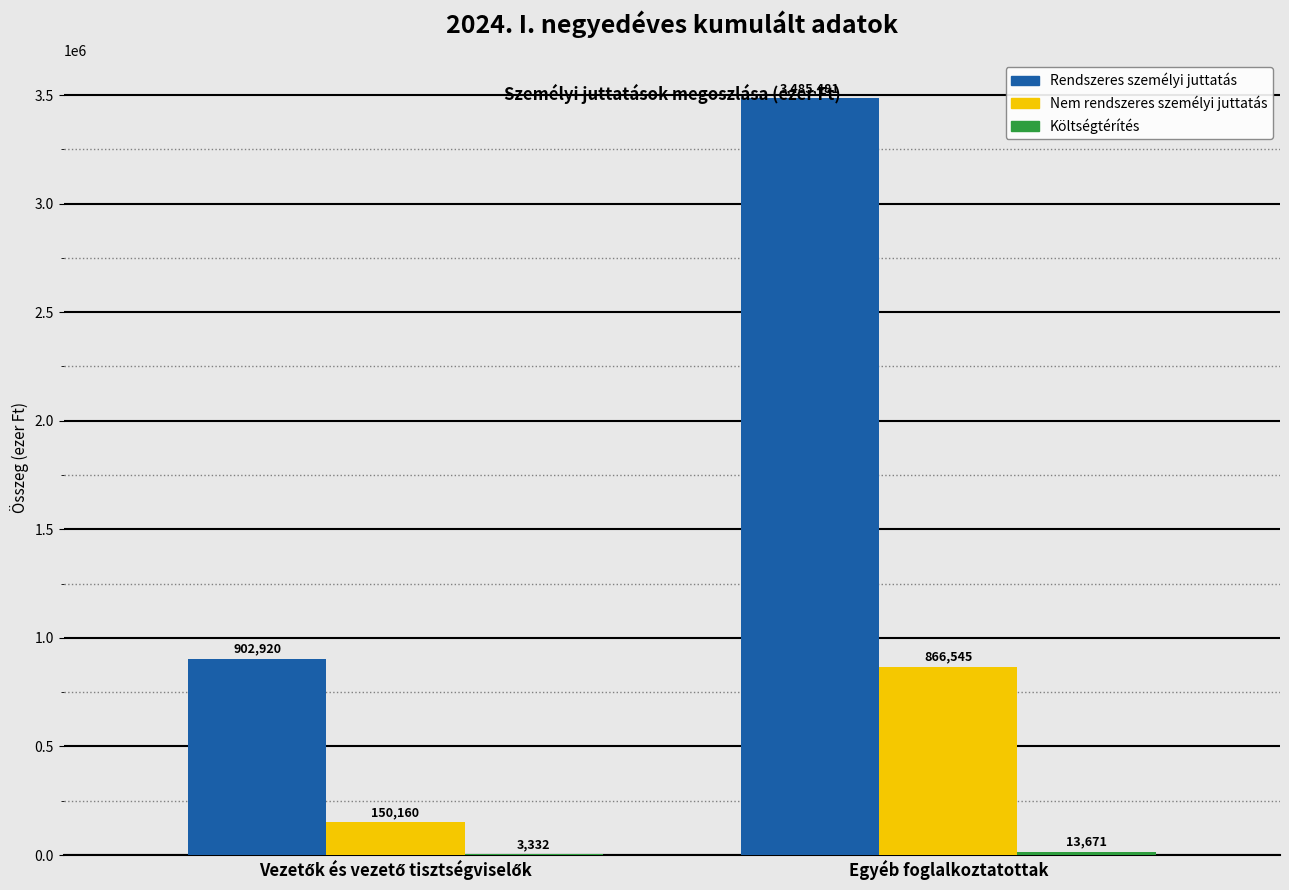

Count the number of categories in the chart.

2